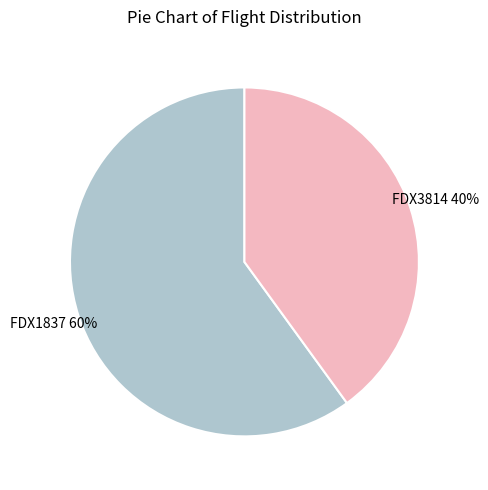

To the nearest percent, what is the average slice percentage?

50%